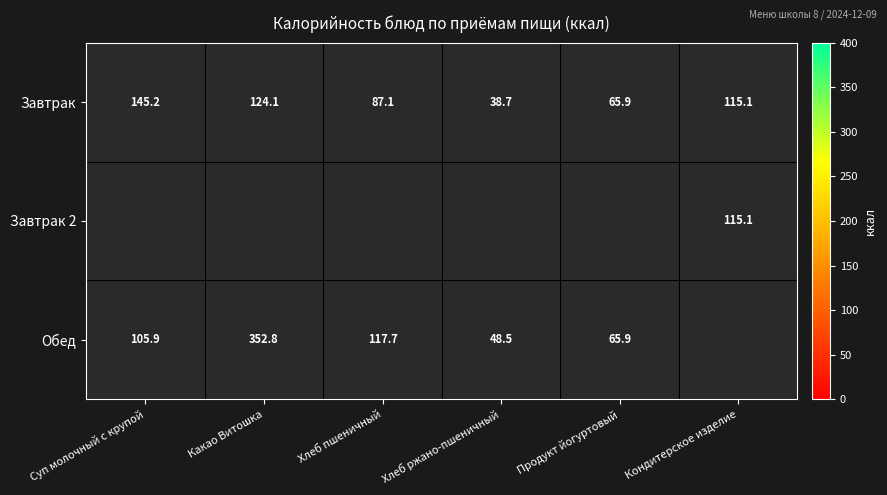

The Завтрак series shows 145.2 at Суп молочный с крупой. True or false?

True